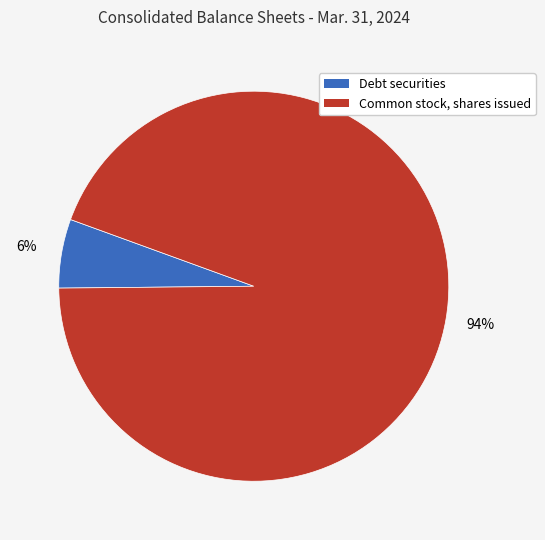

To the nearest percent, what portion does Common stock, shares issued represent?

94%